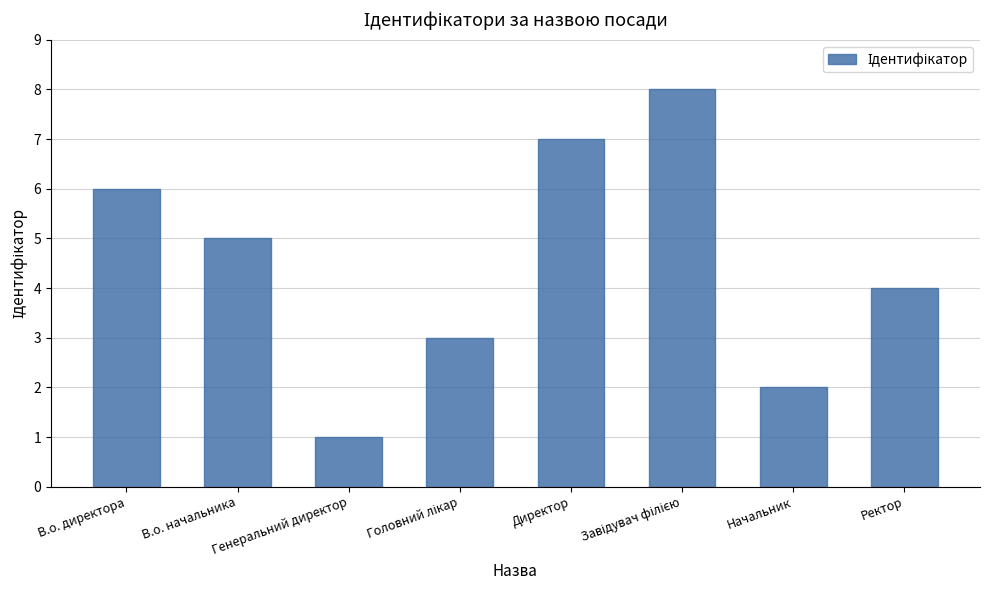

Reading left to right, extract all data points from this chart.

6	5	1	3	7	8	2	4